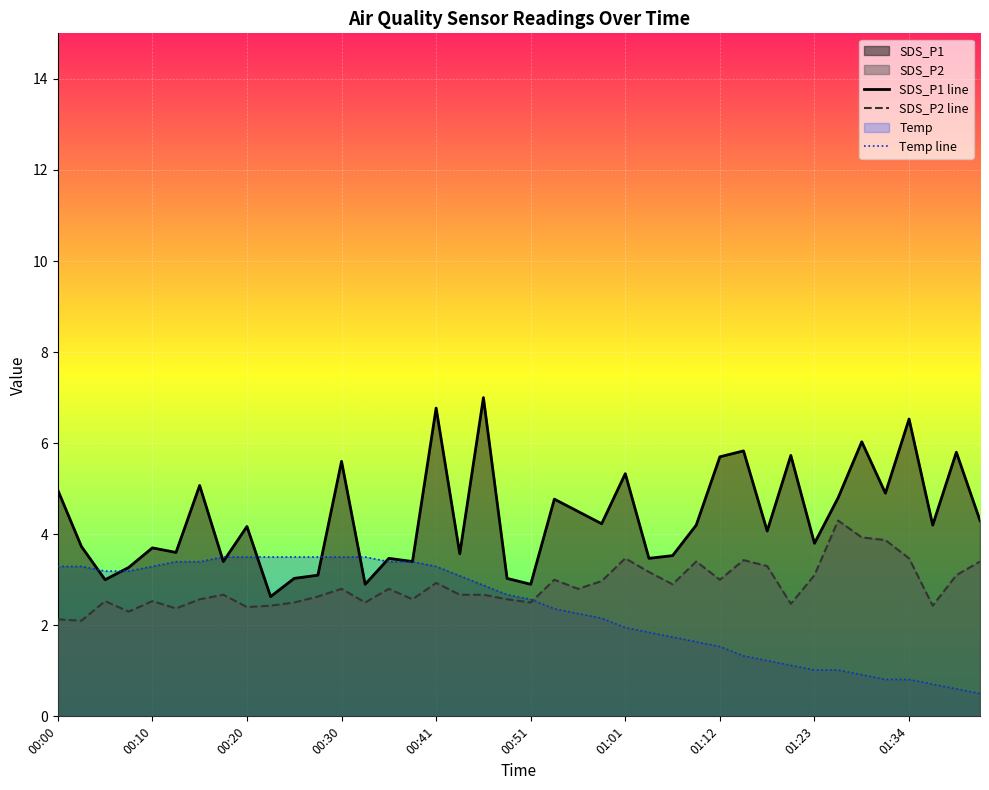

What is the sum of the Temp line values at 00:00 and 23?

5.4